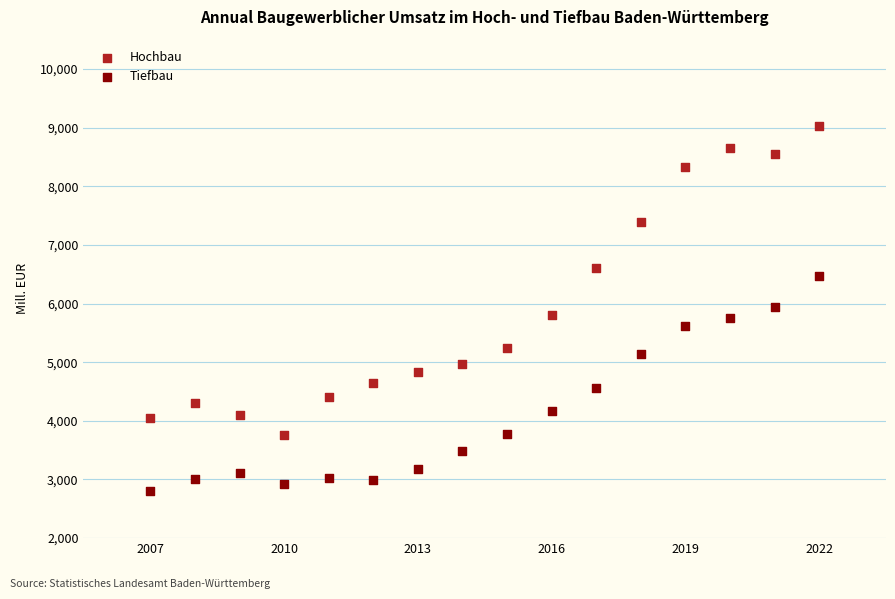

What are all the series names shown in the legend?

Hochbau, Tiefbau